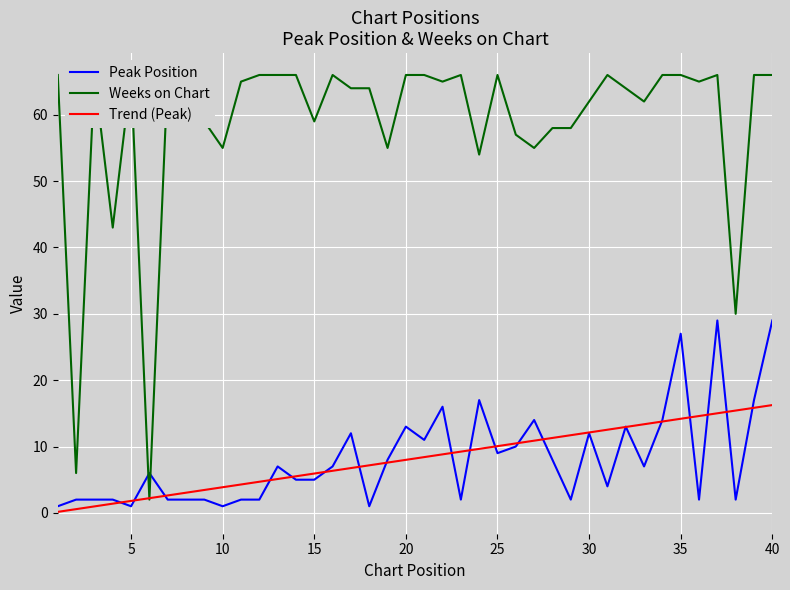

What is the minimum value shown in the chart?

0.2